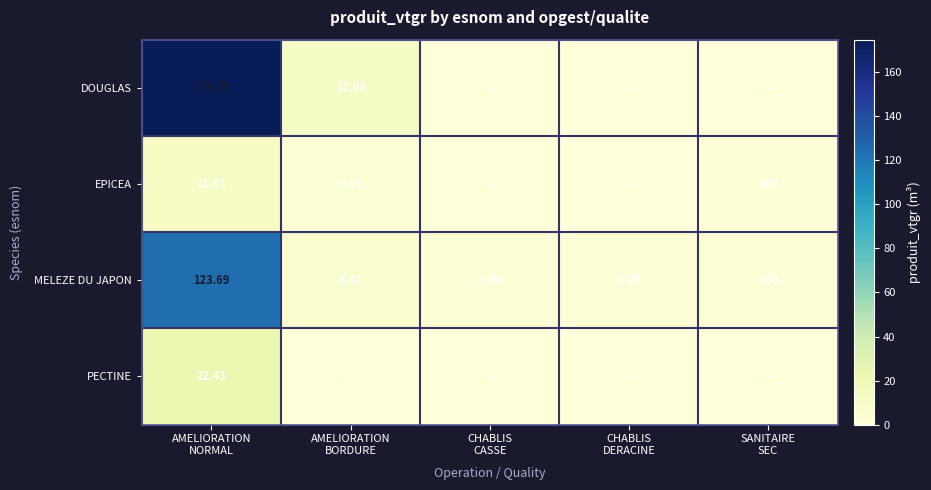

How many data points does each series have?

5